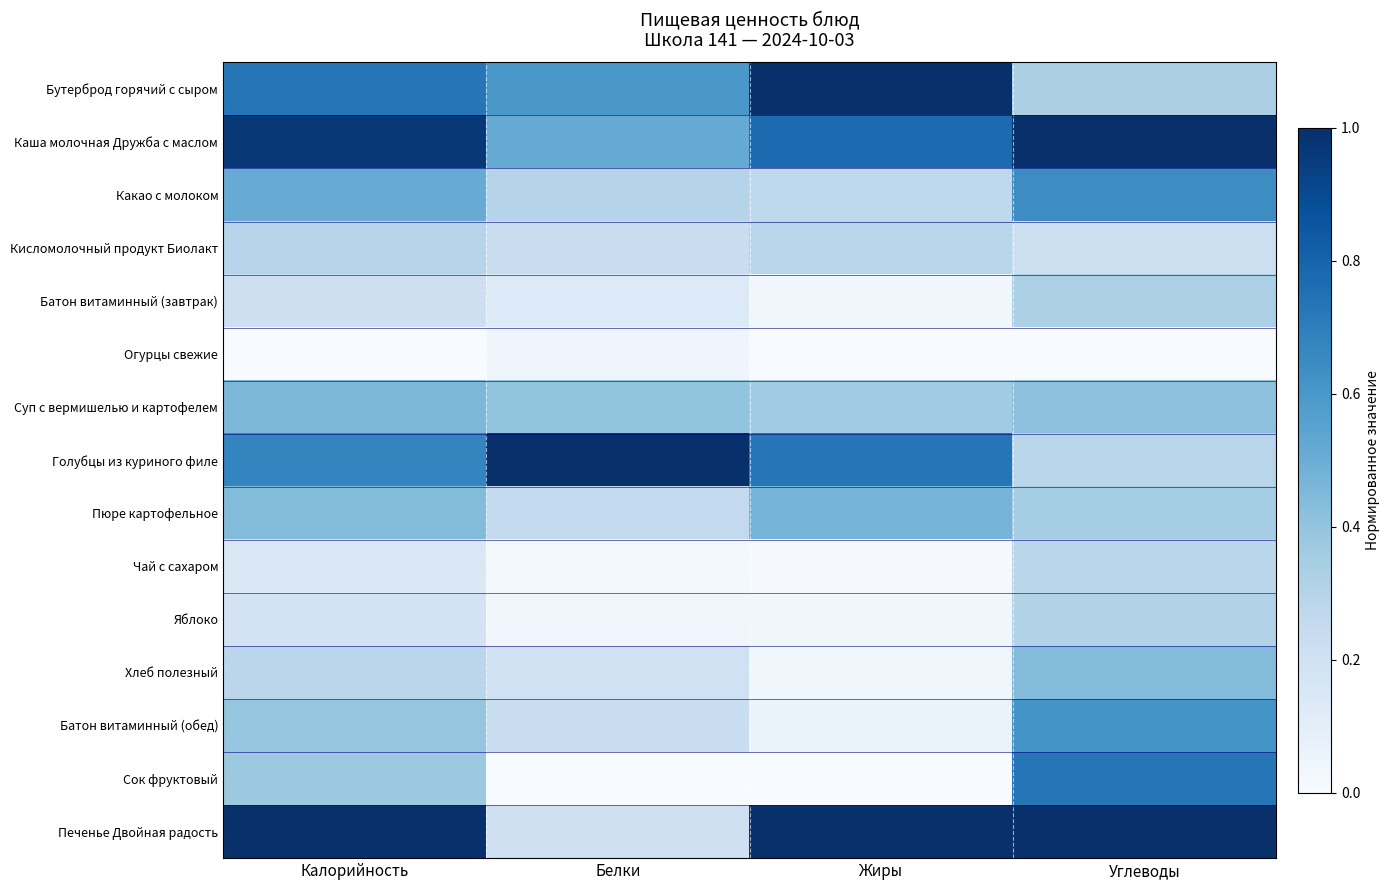

At Белки, list the series in order from largest to smallest.

Голубцы из куриного филе, Бутерброд горячий с сыром, Каша молочная Дружба с маслом, Суп с вермишелью и картофелем, Какао с молоком, Пюре картофельное, Кисломолочный продукт Биолакт, Батон витаминный (обед), Печенье Двойная радость, Хлеб полезный, Батон витаминный (завтрак), Огурцы свежие, Яблоко, Чай с сахаром, Сок фруктовый